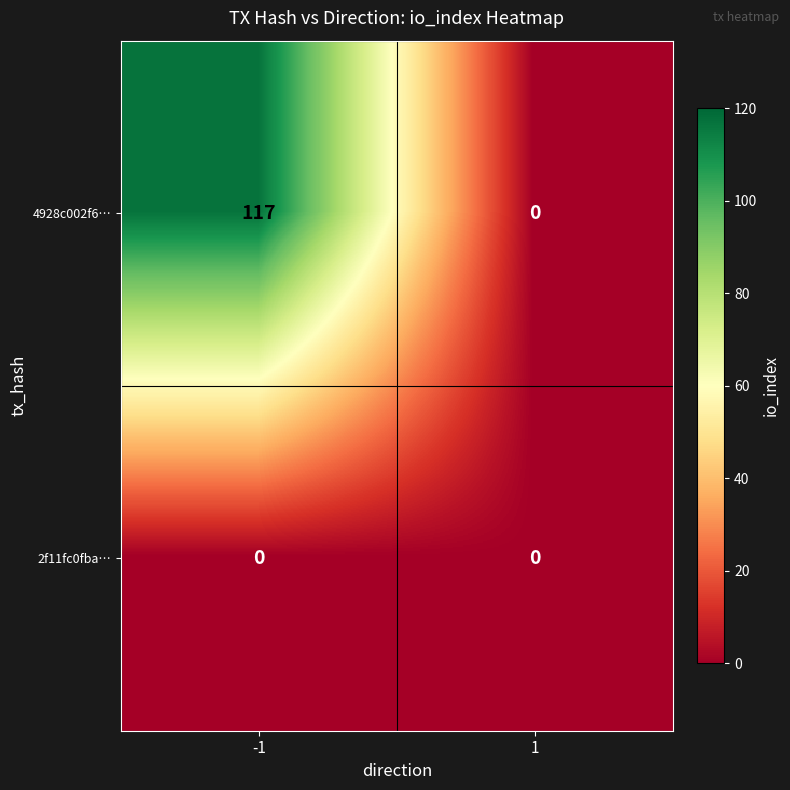

Count the number of data series in this chart.

2